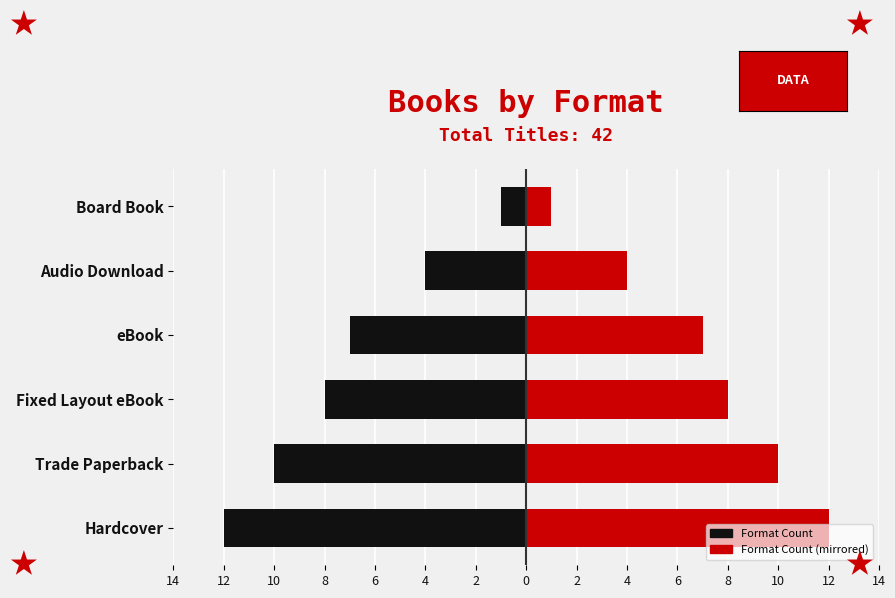

How many data points in Count (Left) are less than -7?

3